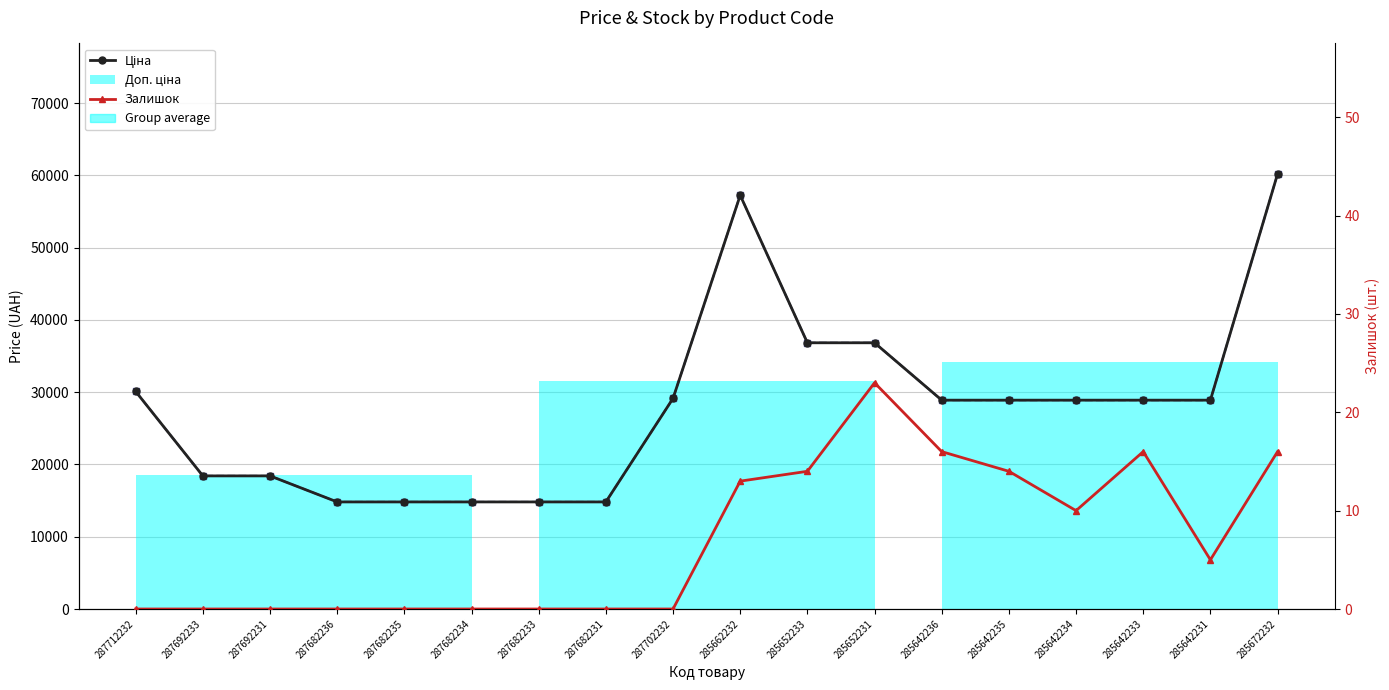

What is the approximate value of Доп. ціна at 285672232?

60205.6